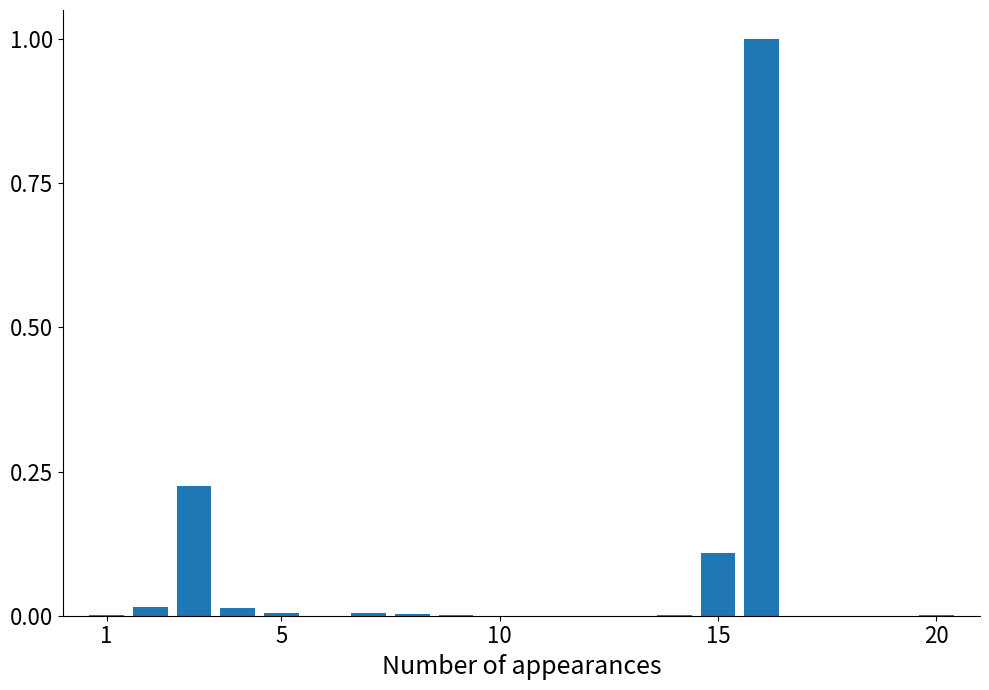

What is the average value?

0.1